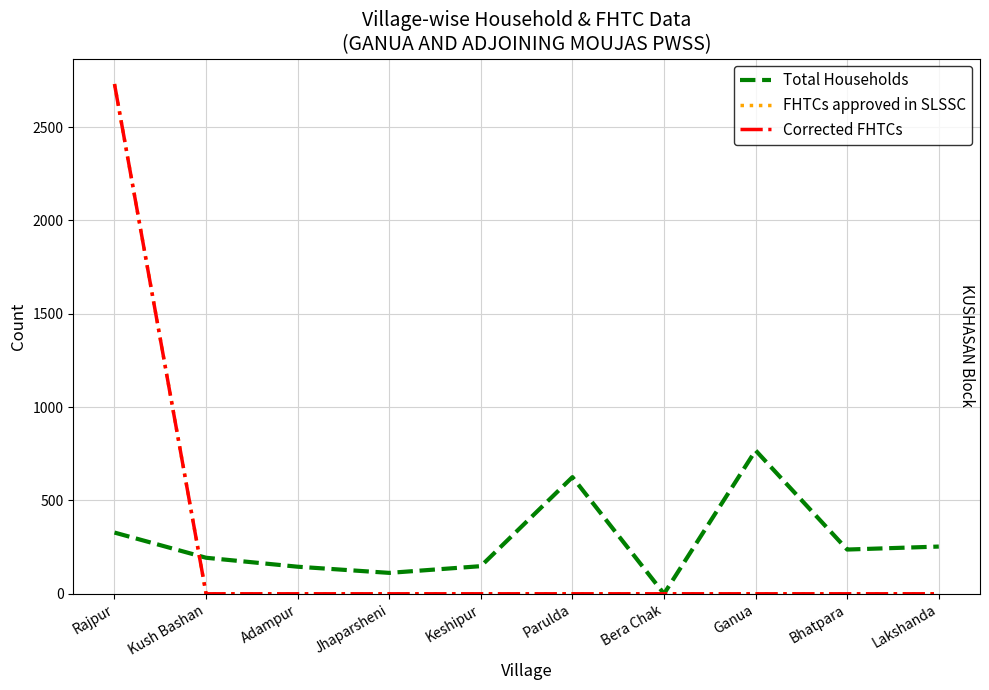

Read the Total Households value at Lakshanda, to the nearest 10.

250